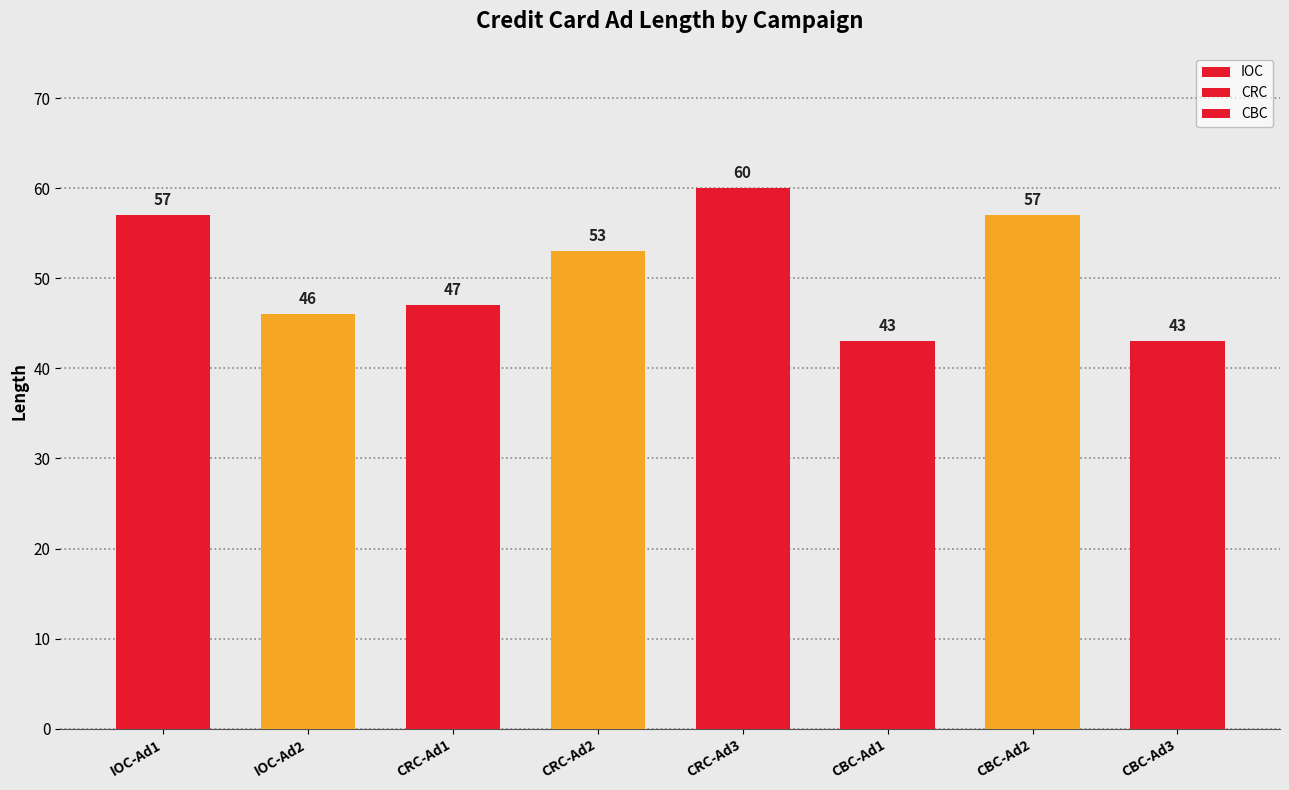

Count the CRC values in the range 47 to 60.

3